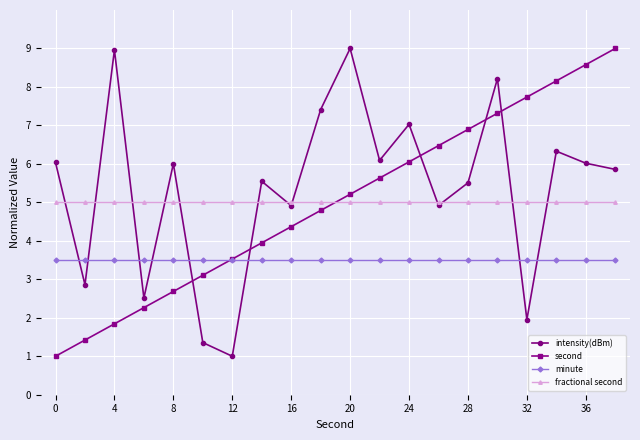

What is the value of the intensity(dBm) point at the 3rd from the left?

9.0